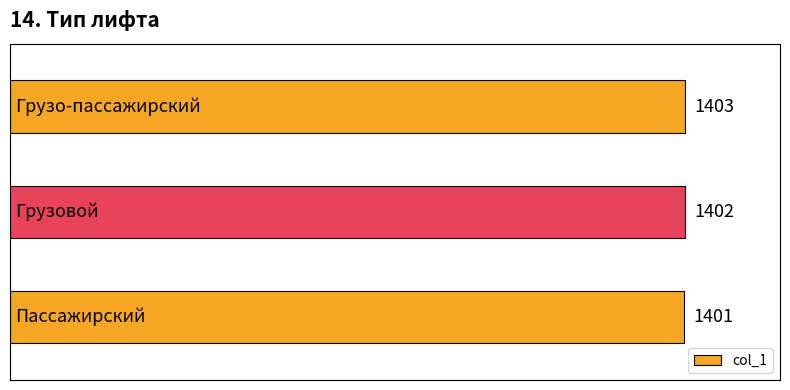

How many values are between 1401 and 1403?

3